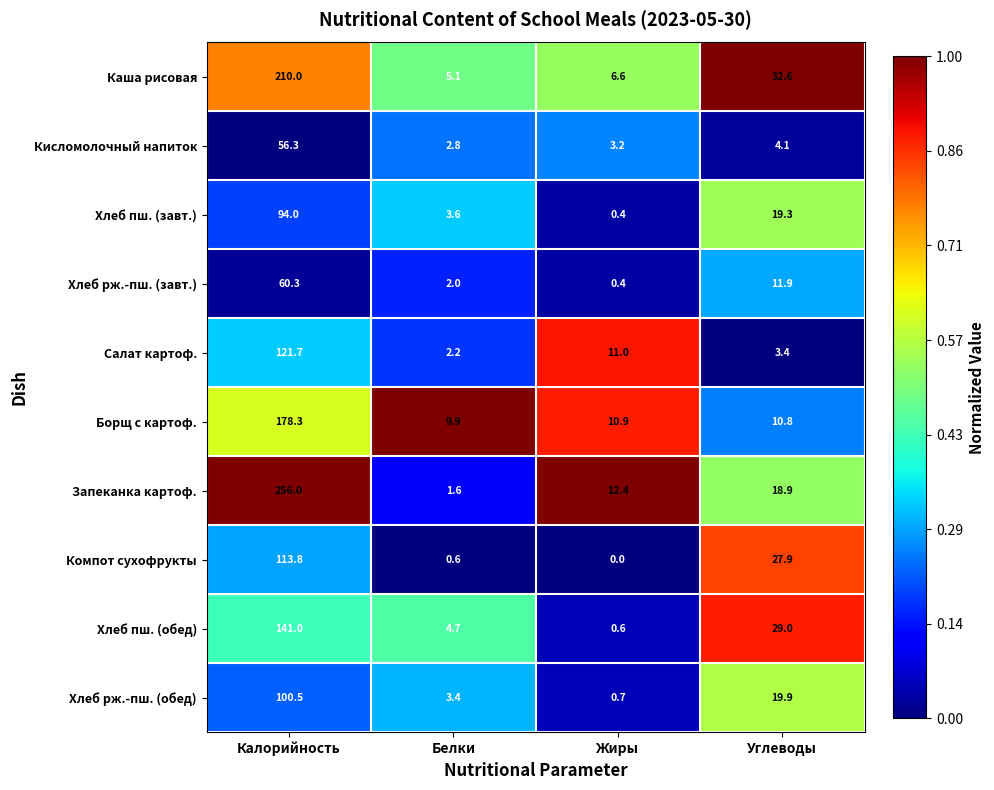

What is the minimum value for Хлеб рж.-пш. (завт.)?

0.4